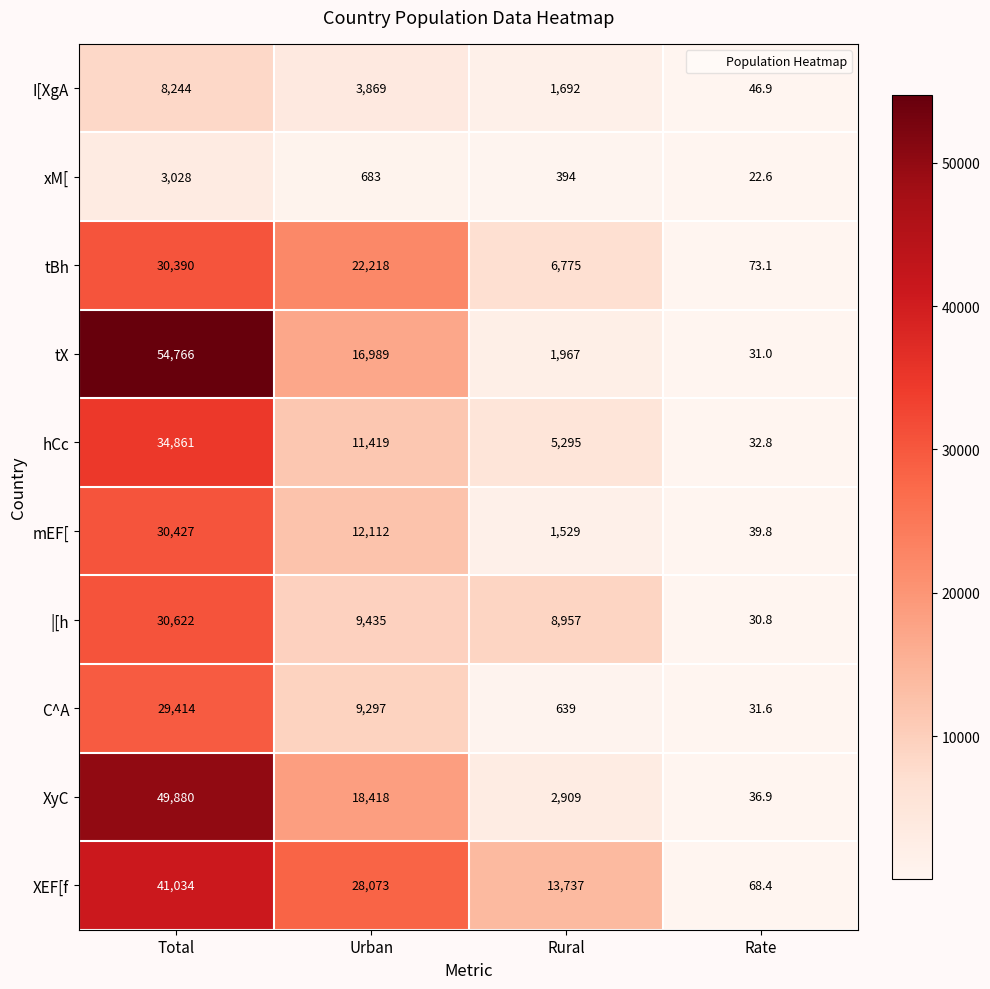

Which series has the widest spread of values?

tX